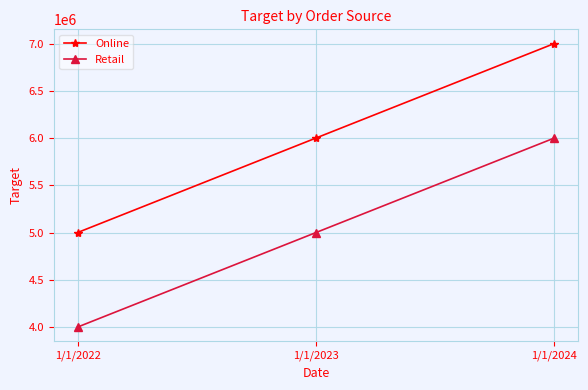

List the labels in order of Retail value, largest first.

1/1/2024, 1/1/2023, 1/1/2022